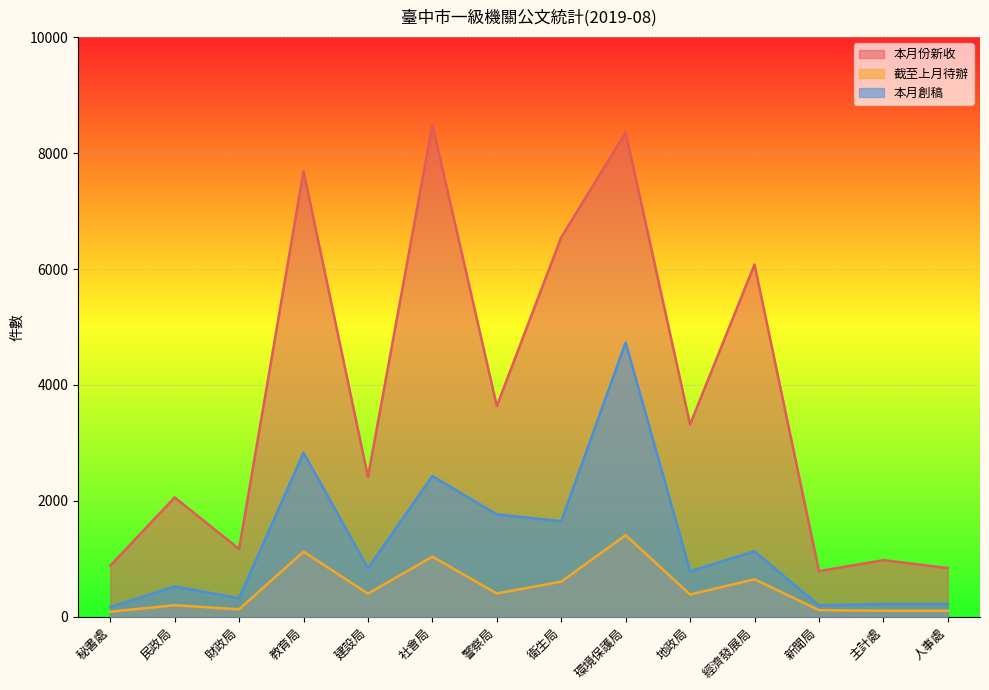

What is the difference between the maximum and second lowest values in the 本月創稿 series?

4536